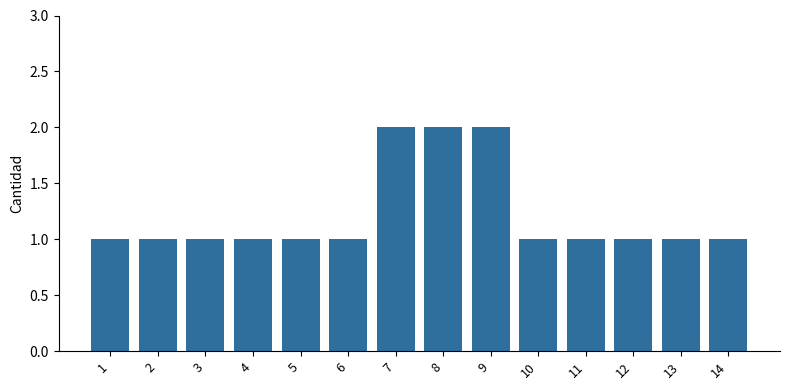

How many distinct data groups are displayed?

1